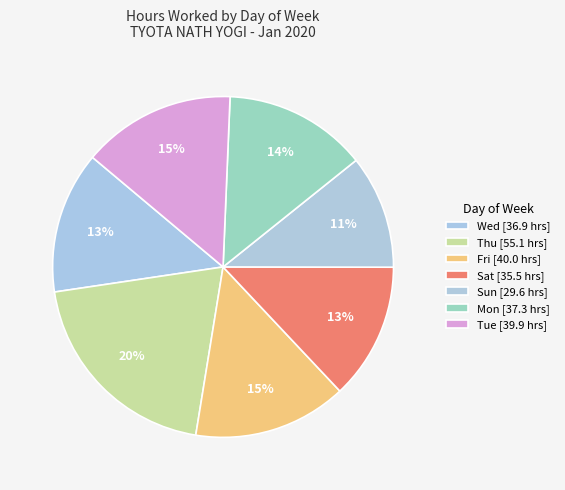

How many slices are in this pie chart?

7